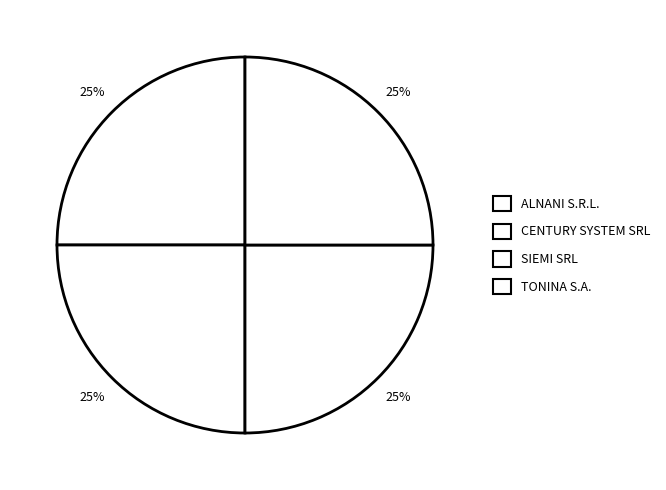

The SIEMI SRL slice represents 25% of the pie. True or false?

True